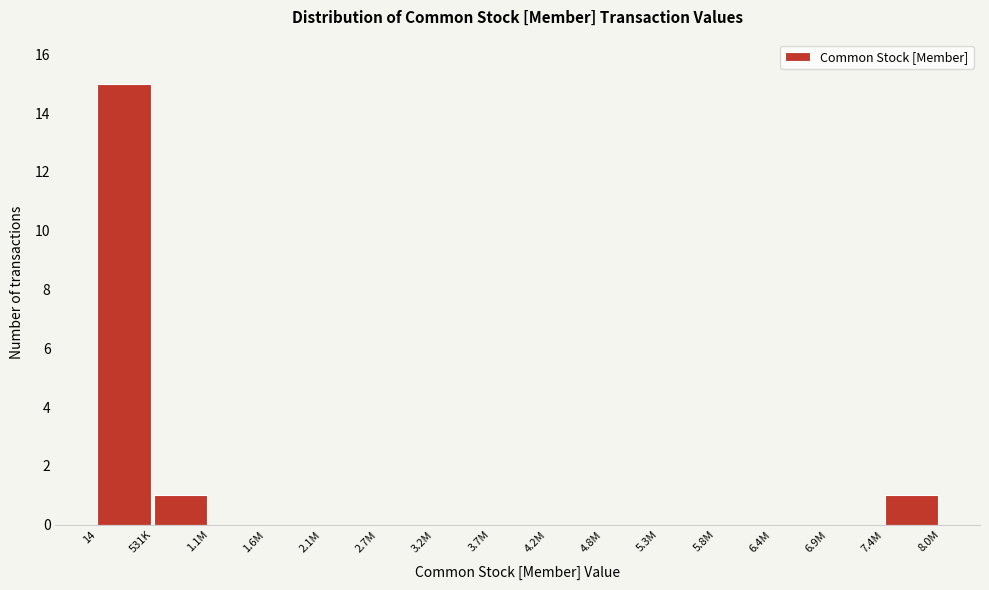

Reading left to right, what are all the values shown in this chart?

14=15	531K=1	1.1M=0	1.6M=0	2.1M=0	2.7M=0	3.2M=0	3.7M=0	4.2M=0	4.8M=0	5.3M=0	5.8M=0	6.4M=0	6.9M=0	7.4M=1